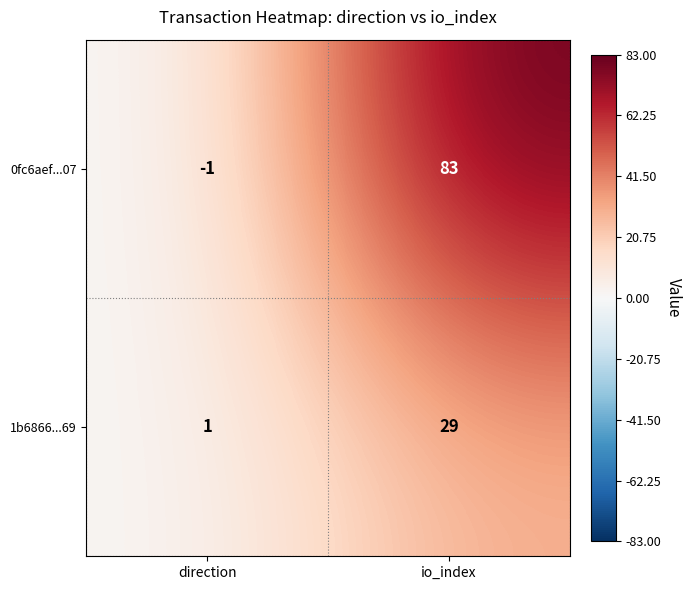

Reading right to left, transcribe all the data shown in this chart.

0fc6aef...07: io_index=83	direction=-1
1b6866...69: io_index=29	direction=1